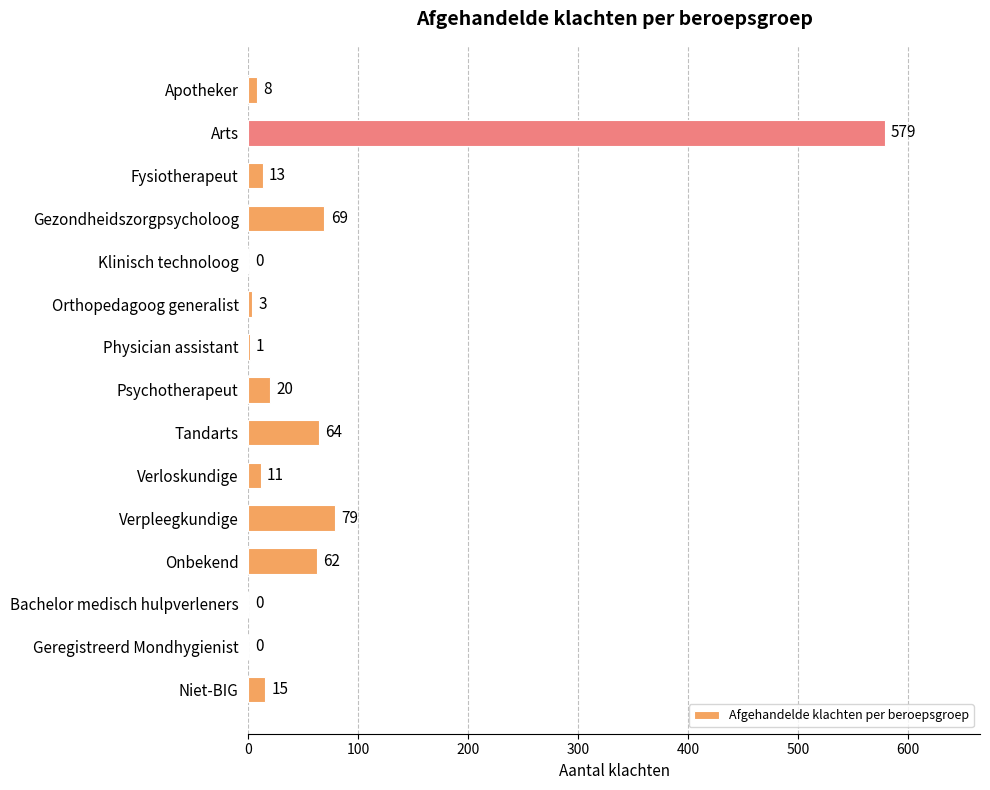

Are the bars grouped side by side (vs. stacked)?

No